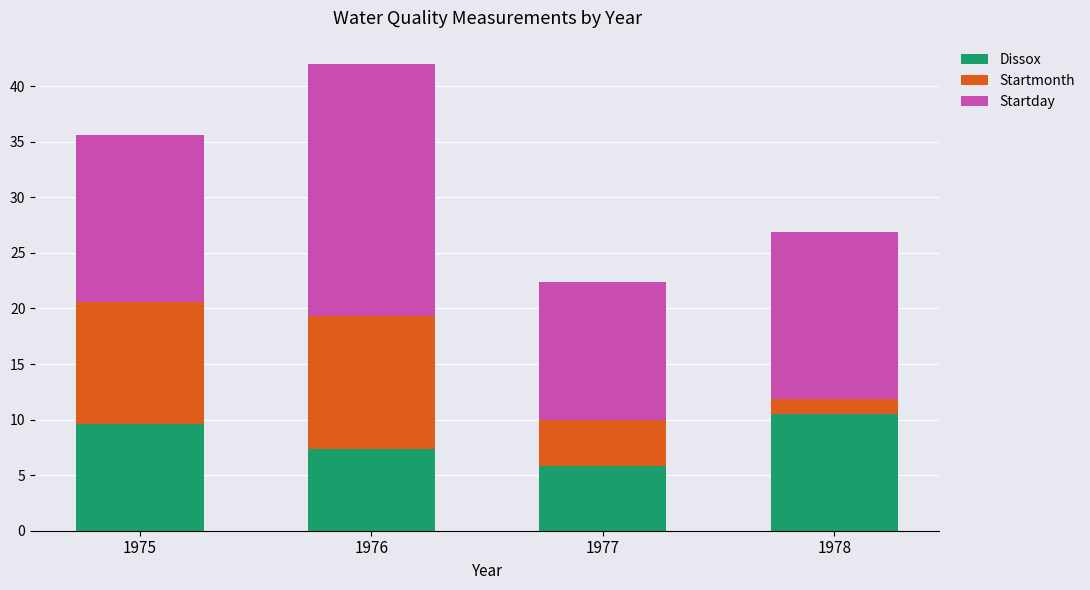

Reading left to right, what are the values for Dissox?

9.6	7.3	5.8	10.5